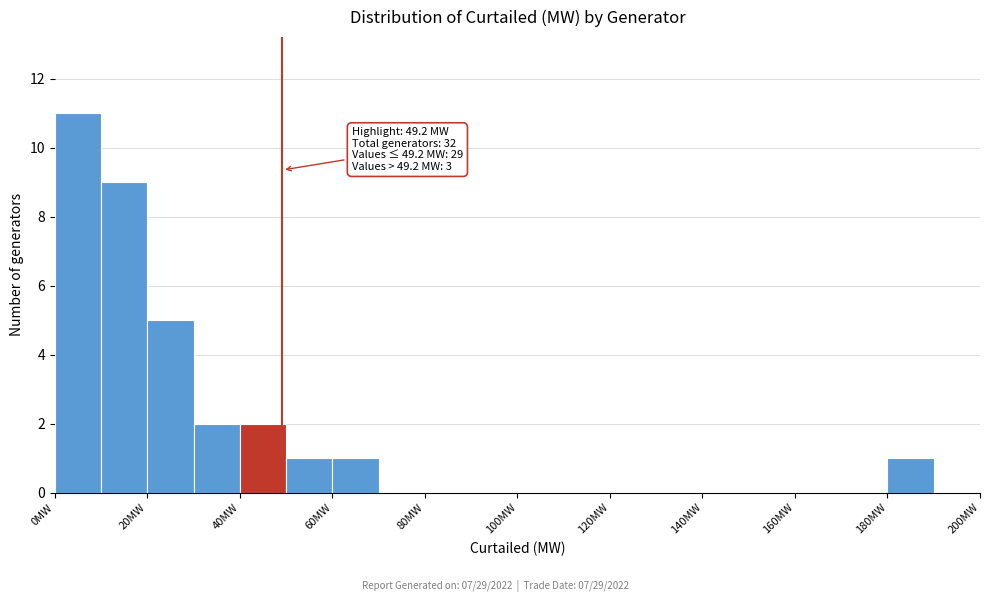

Which range on the x-axis has the tallest bar?

0 to 10